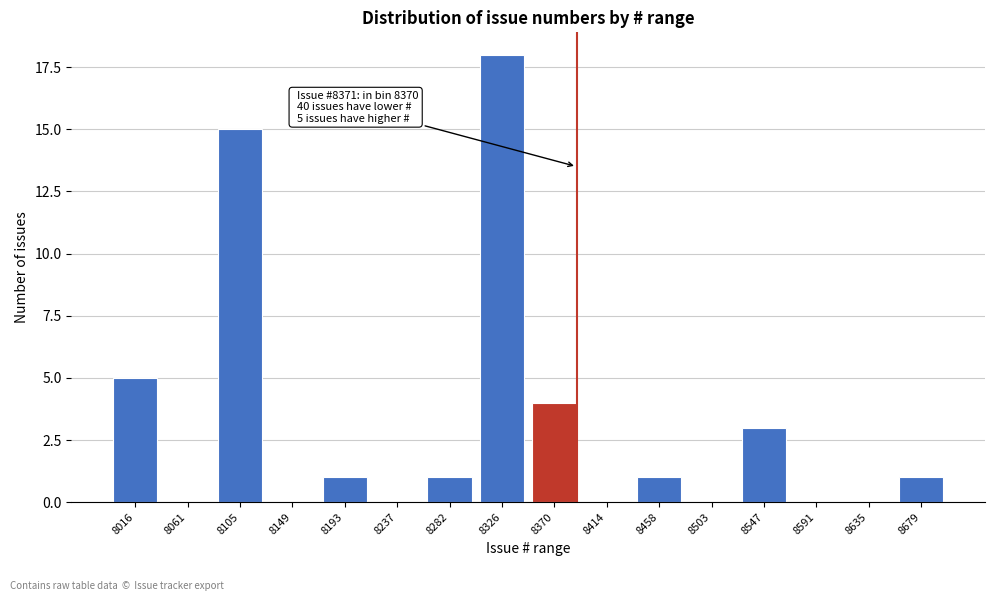

Reading right to left, transcribe all the data shown in this chart.

8679=1	8635=0	8591=0	8547=3	8503=0	8458=1	8414=0	8370=4	8326=18	8282=1	8237=0	8193=1	8149=0	8105=15	8061=0	8016=5